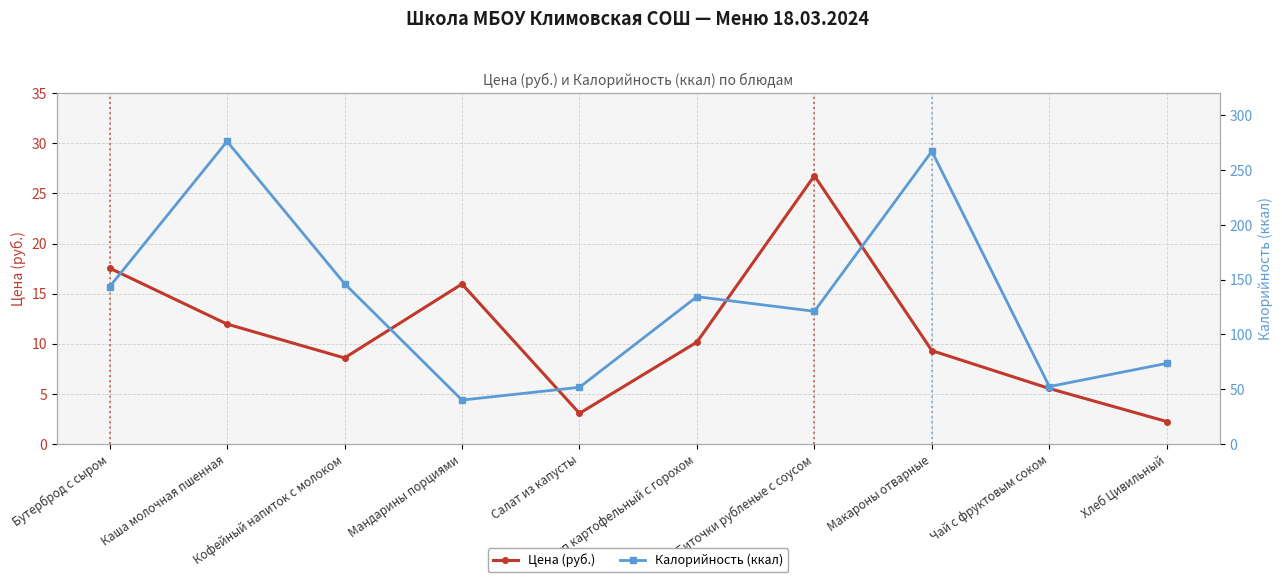

What is the label of the 2nd point from the left?

Каша молочная пшенная